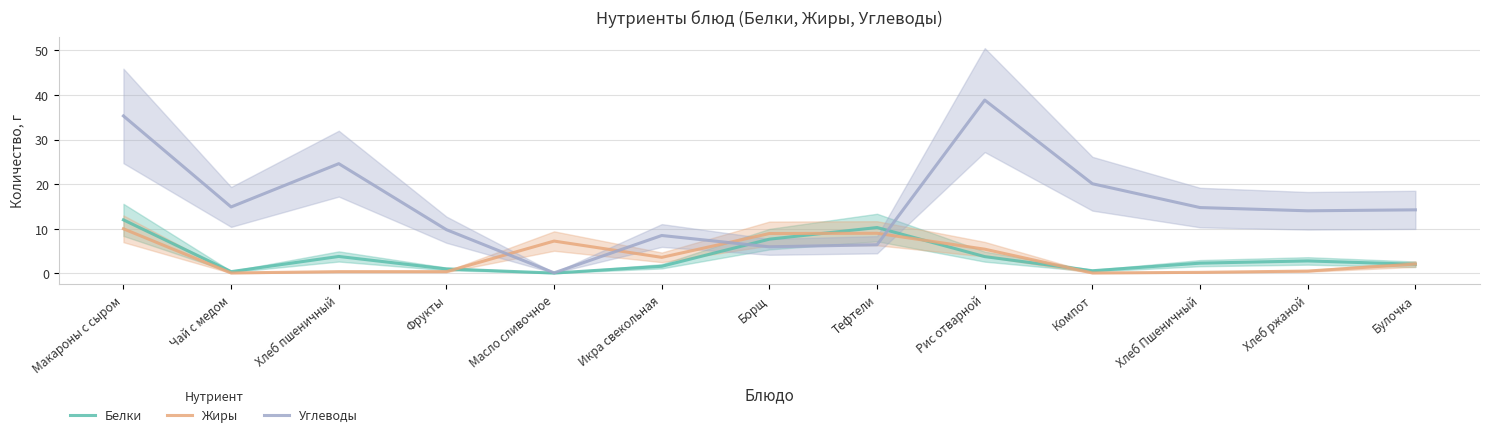

Which category has the highest value across all series?

Рис отварной